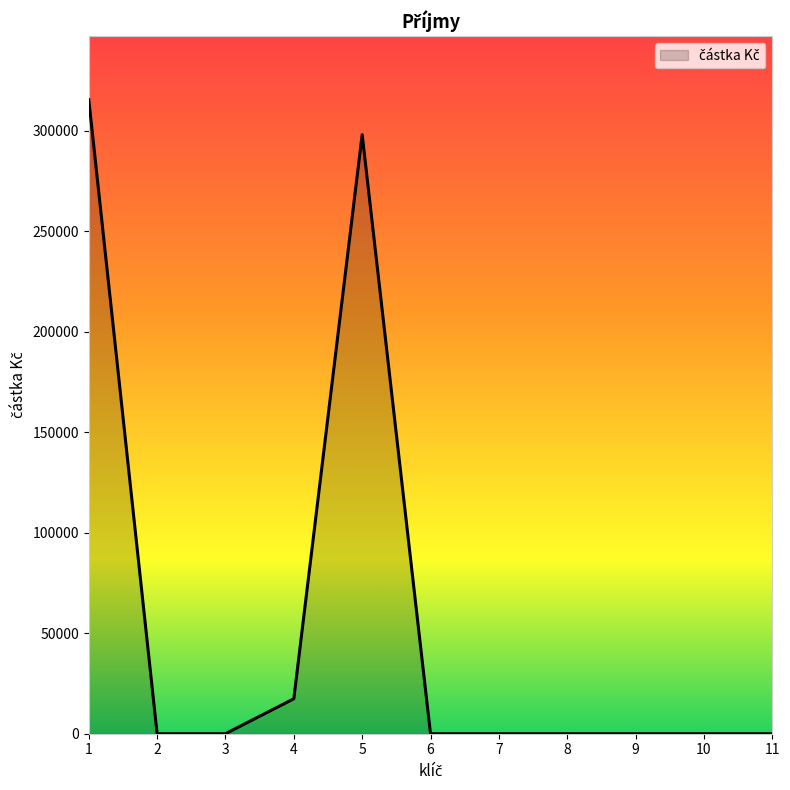

How many lines are shown in the chart?

1